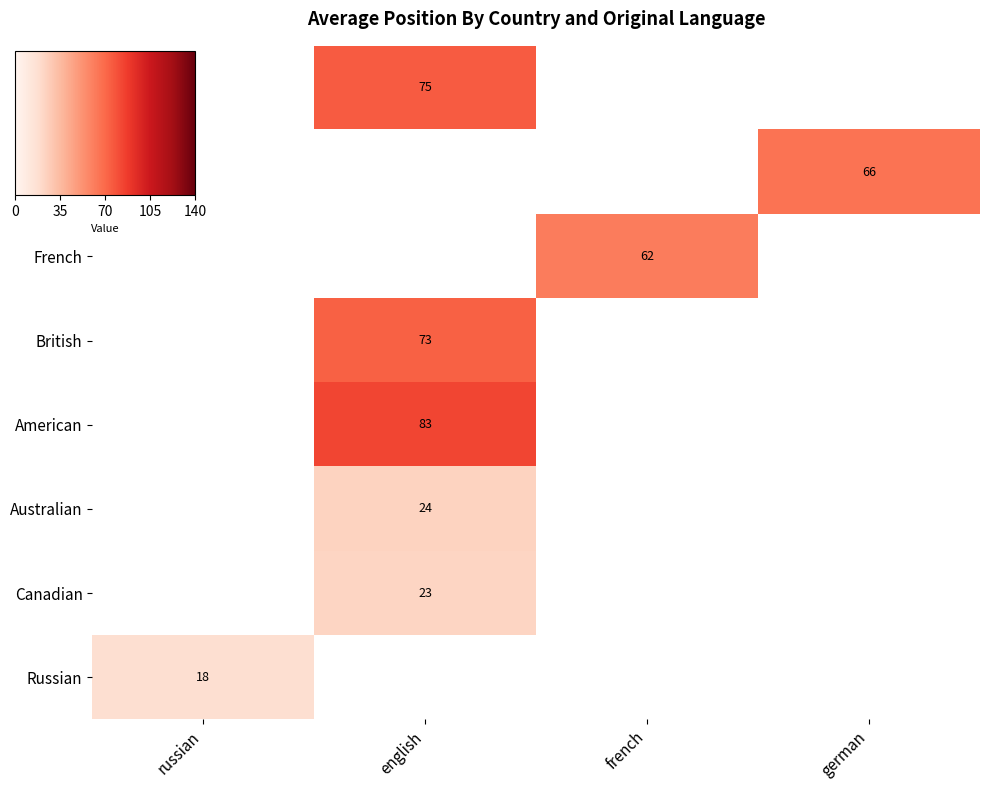

Is the value of French at german greater than the value of Russian at english?

No